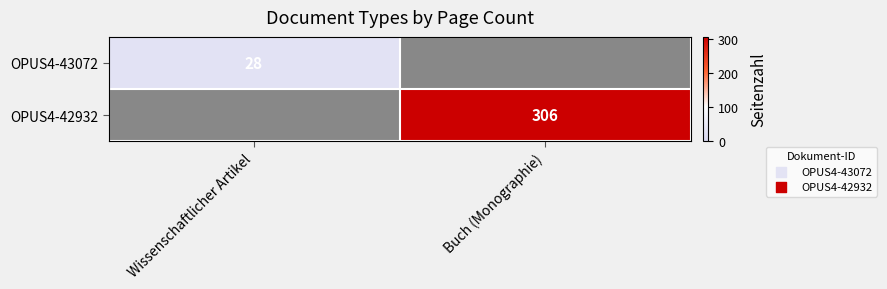

What is the total value across all series at Wissenschaftlicher Artikel?

28